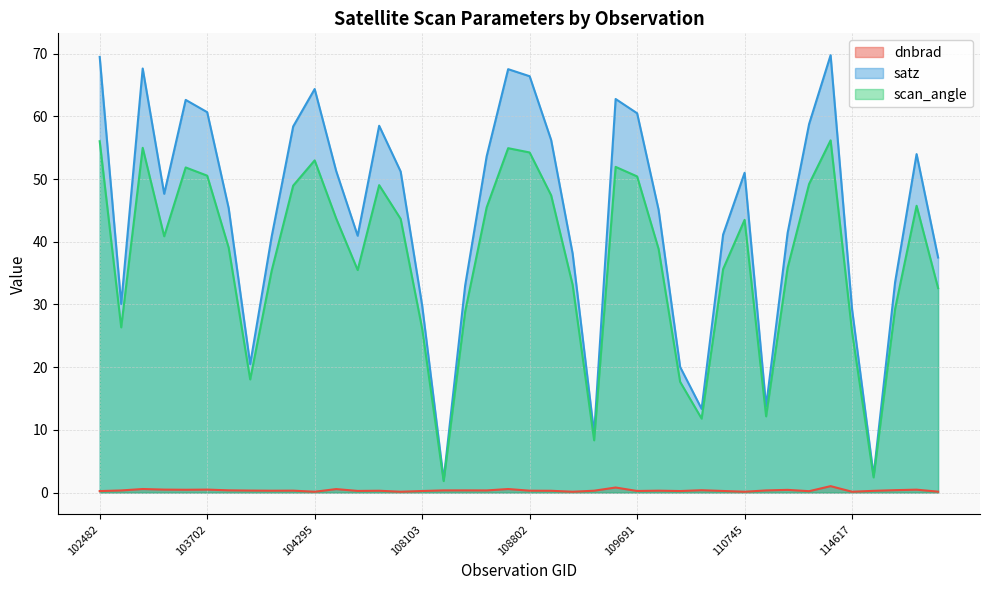

What is the average value of the scan_angle series?

37.1